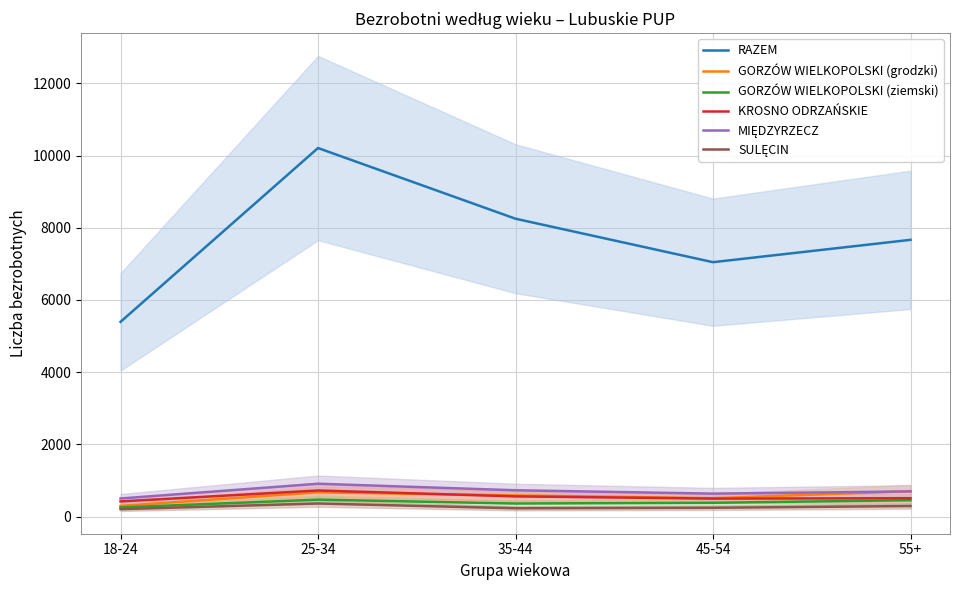

Reading left to right, transcribe all the data shown in this chart.

RAZEM: 5392	10207	8249	7045	7664
GORZÓW WIELKOPOLSKI (grodzki): 295	669	585	507	702
GORZÓW WIELKOPOLSKI (ziemski): 252	468	360	381	451
KROSNO ODRZAŃSKIE: 418	721	558	497	506
MIĘDZYRZECZ: 499	908	727	634	695
SULĘCIN: 205	361	228	242	290